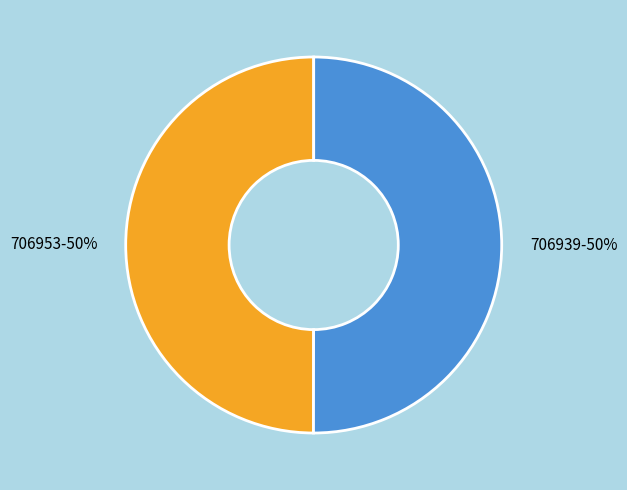

To the nearest percent, what is the average slice percentage?

50%